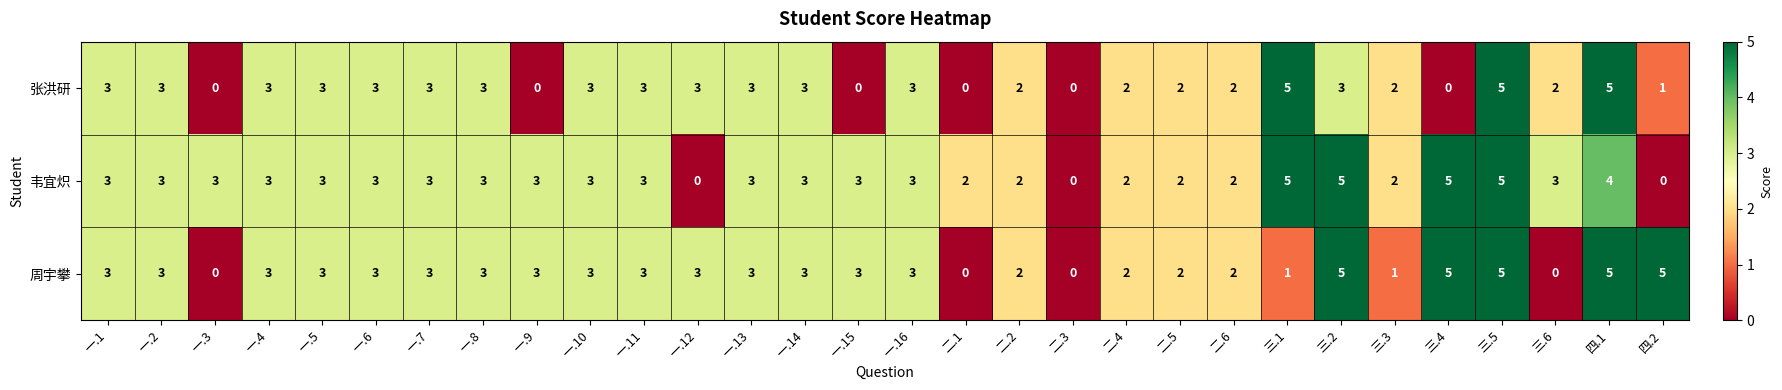

Read the 张洪研 value at 一.1.

3